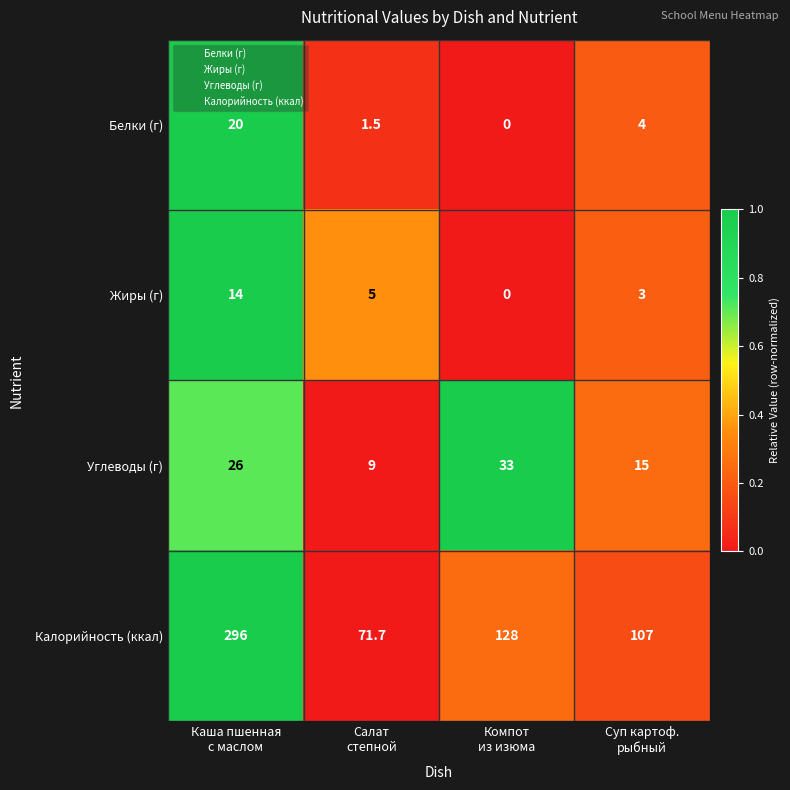

What is the average value of the Жиры (г) series?

5.5